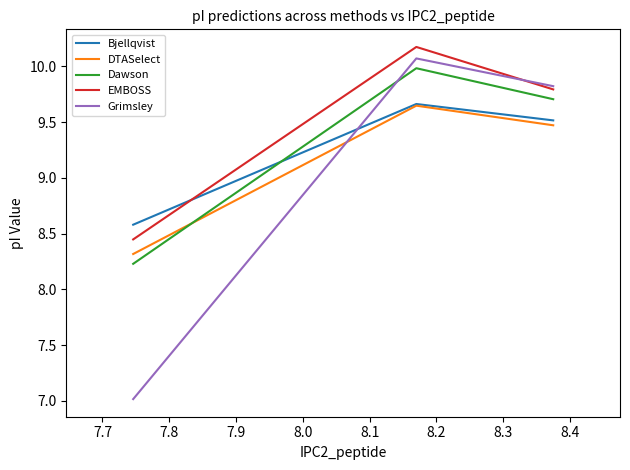

Which series has the largest range (max minus min)?

Grimsley